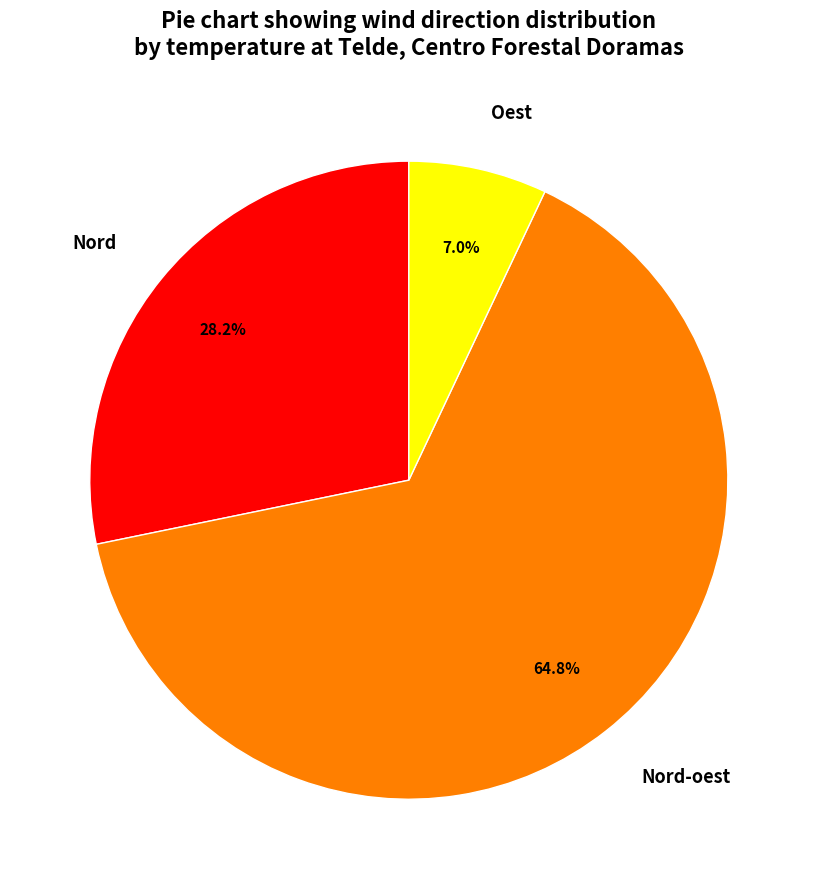

How many segments does this pie chart have?

3